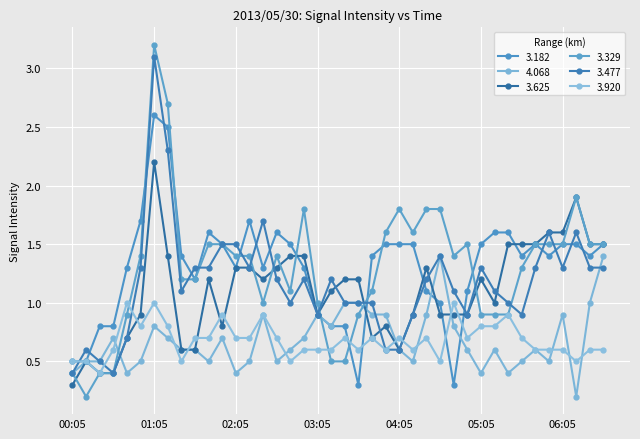

True or false: 3.329 and 3.920 cross at least once.

True